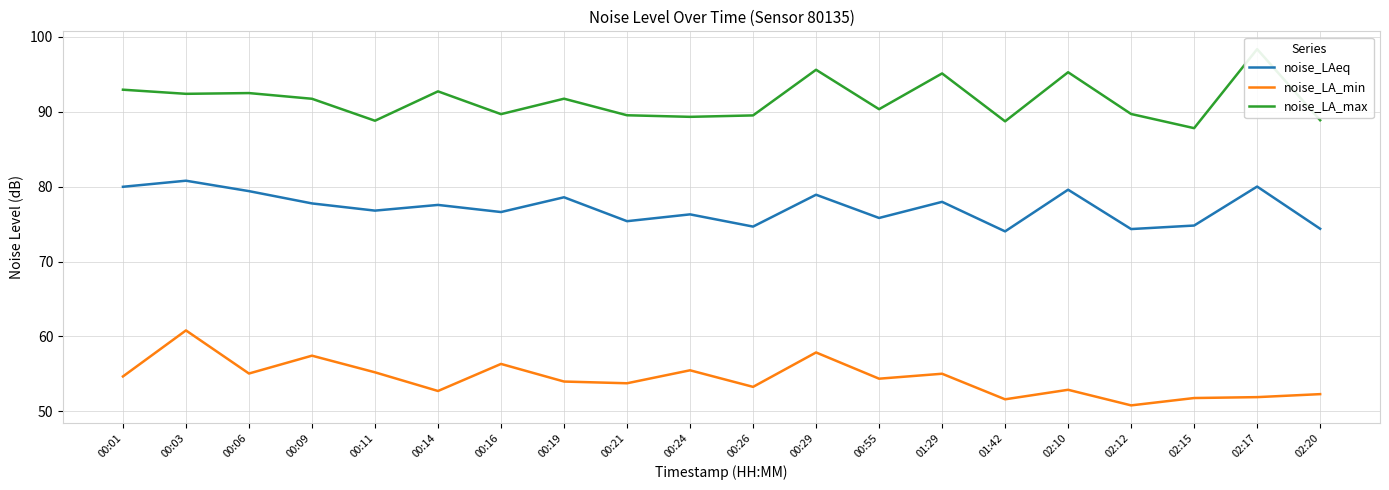

True or false: noise_LA_min and noise_LA_max cross at least once.

False